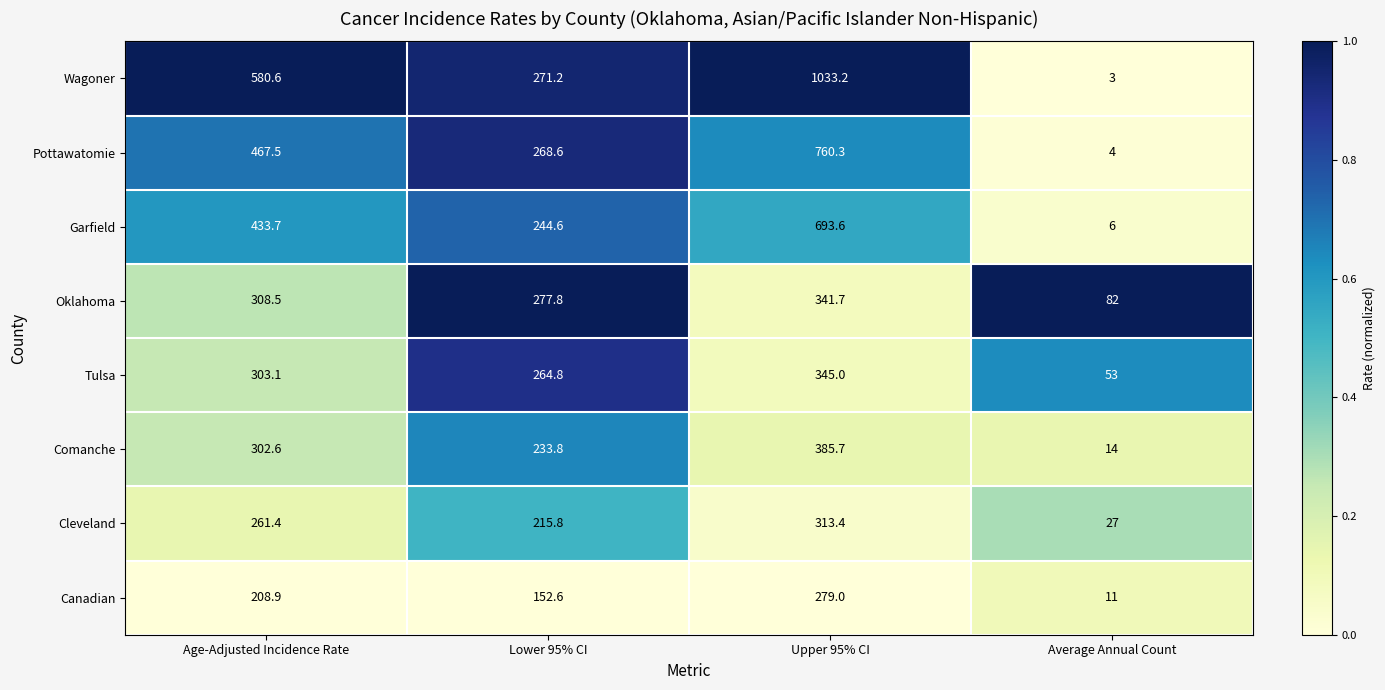

Is the value of Canadian at Average Annual Count greater than the value of Garfield at Age-Adjusted Incidence Rate?

No